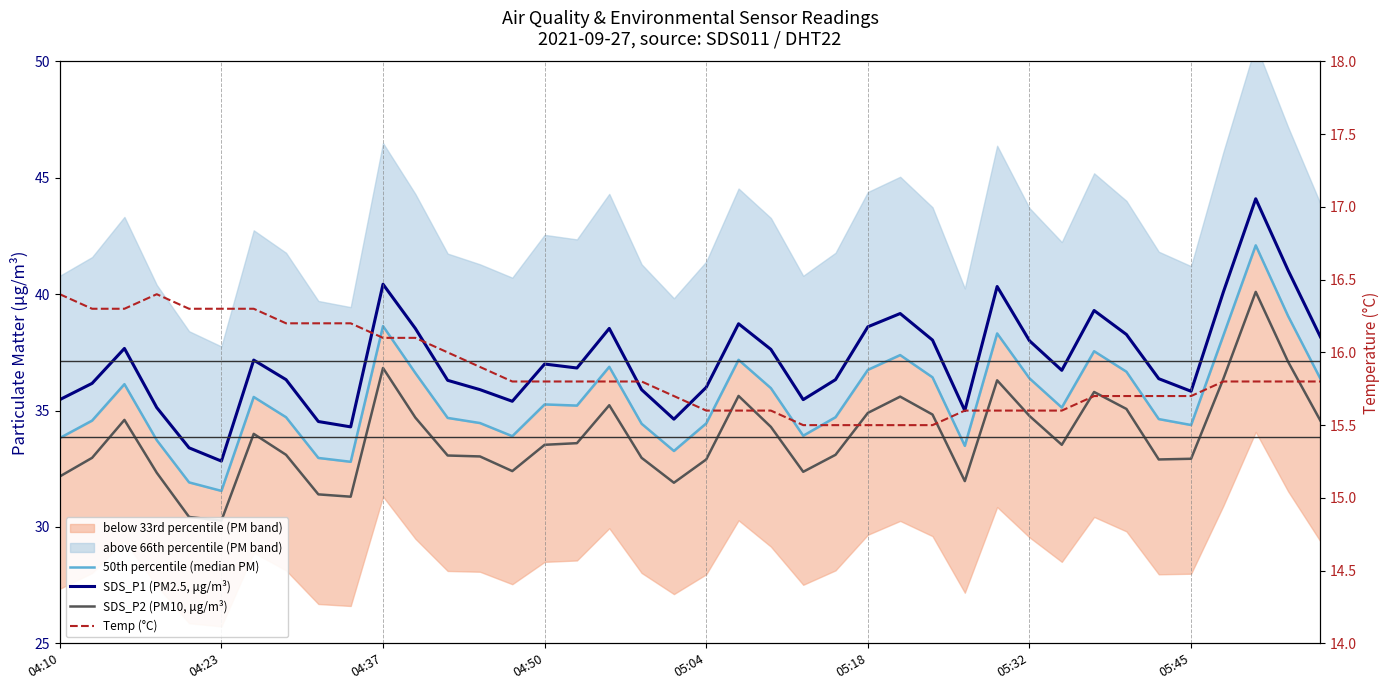

Is the value of SDS_P1 (PM2.5, μg/m³) at 28 greater than the value of SDS_P2 (PM10, μg/m³) at 19?

Yes